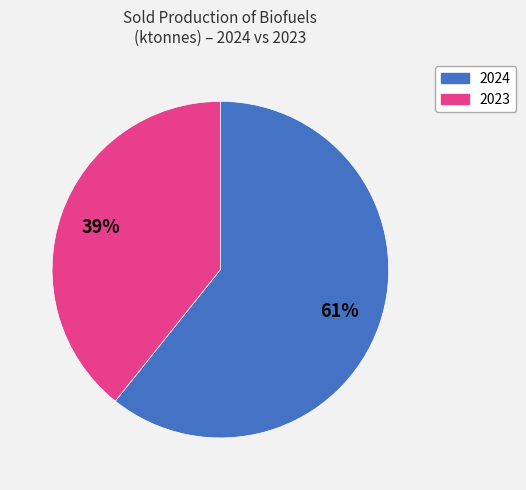

To the nearest percent, what is the average slice percentage?

50%